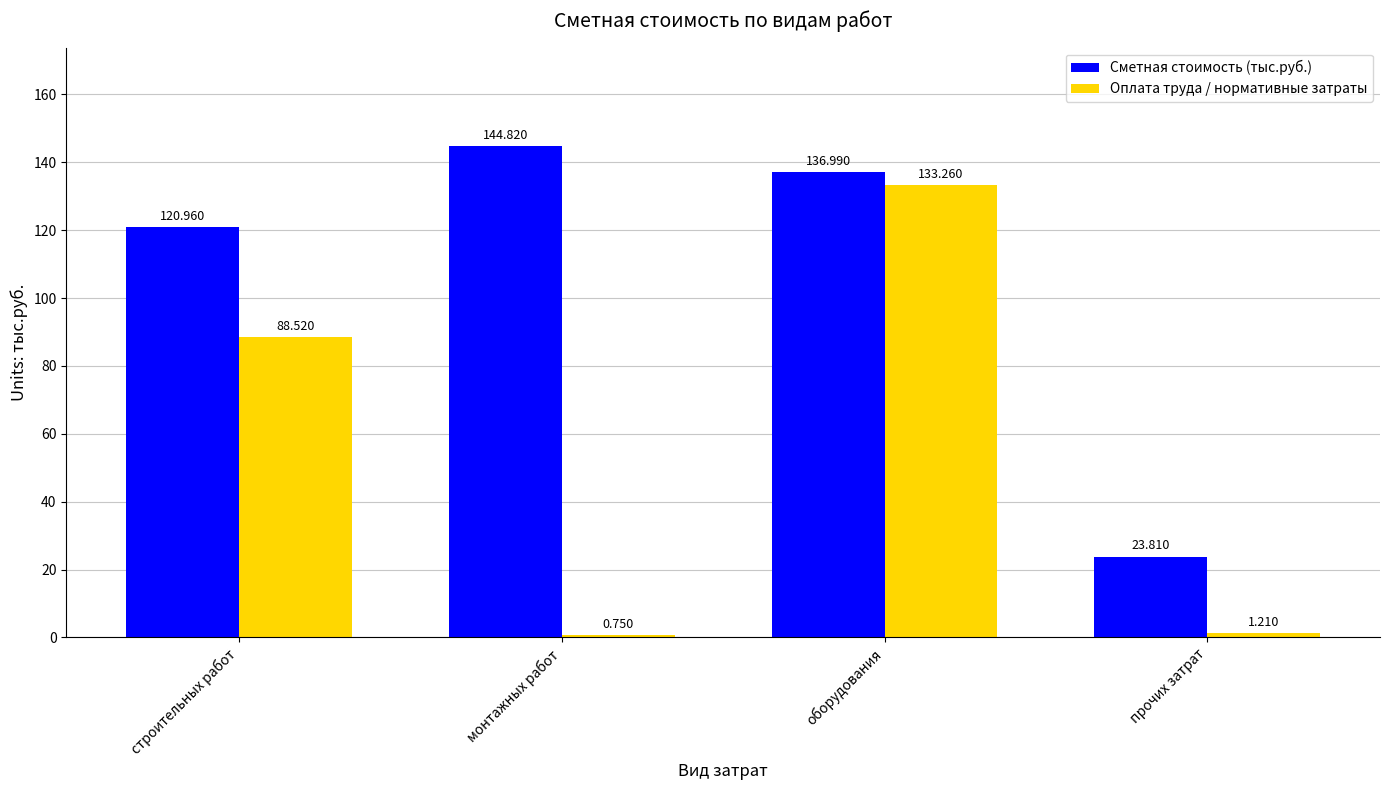

How many values in the Оплата труда / нормативные затраты series exceed 88?

2